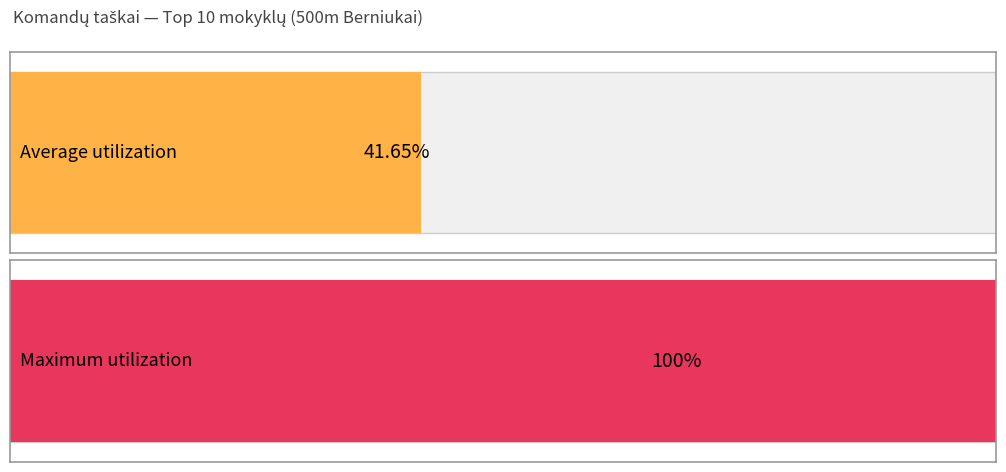

At Sendvario progimnazija, list the series in order from smallest to largest.

Average utilization, Maximum utilization